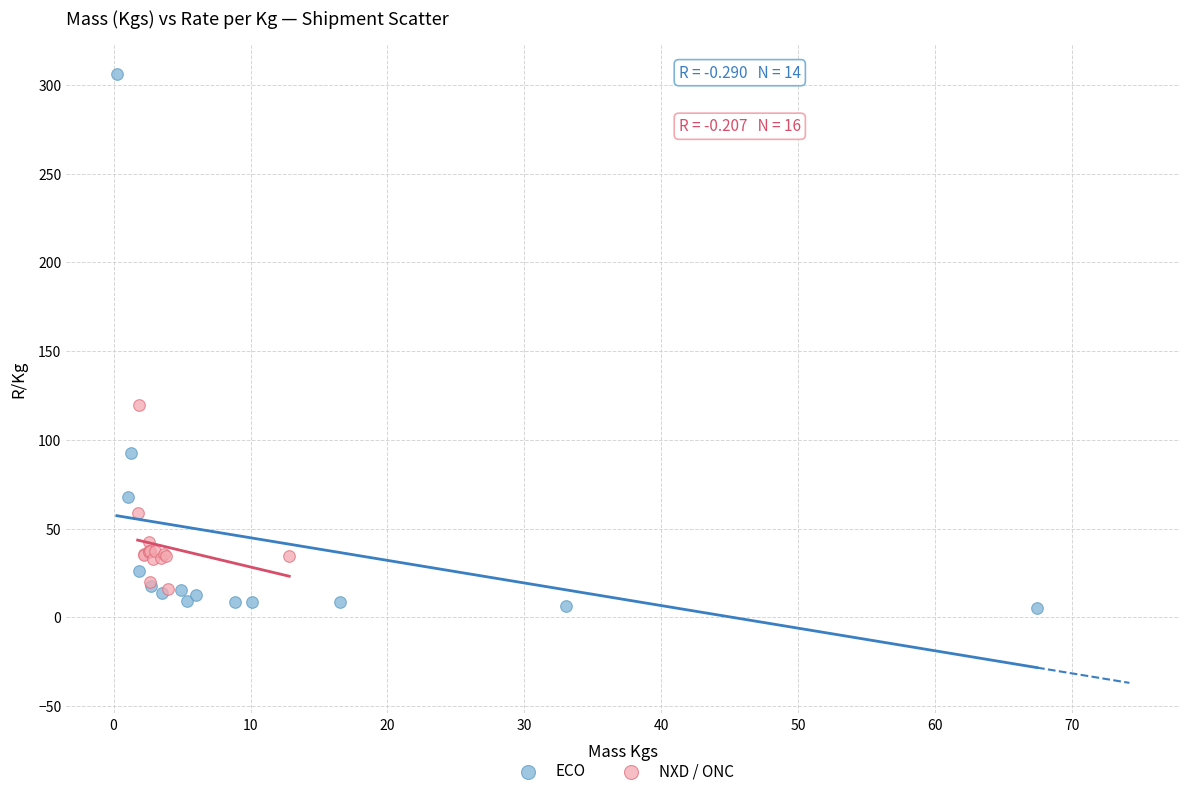

Which series reaches the maximum Y coordinate?

ECO